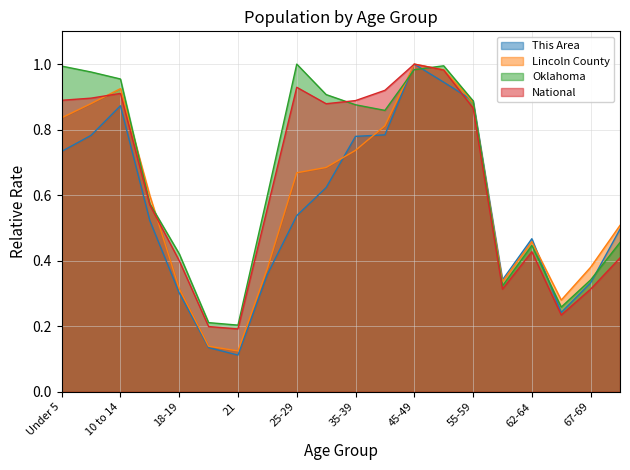

In Lincoln County, how many points are lower than both neighbors (excluding endpoints)?

3